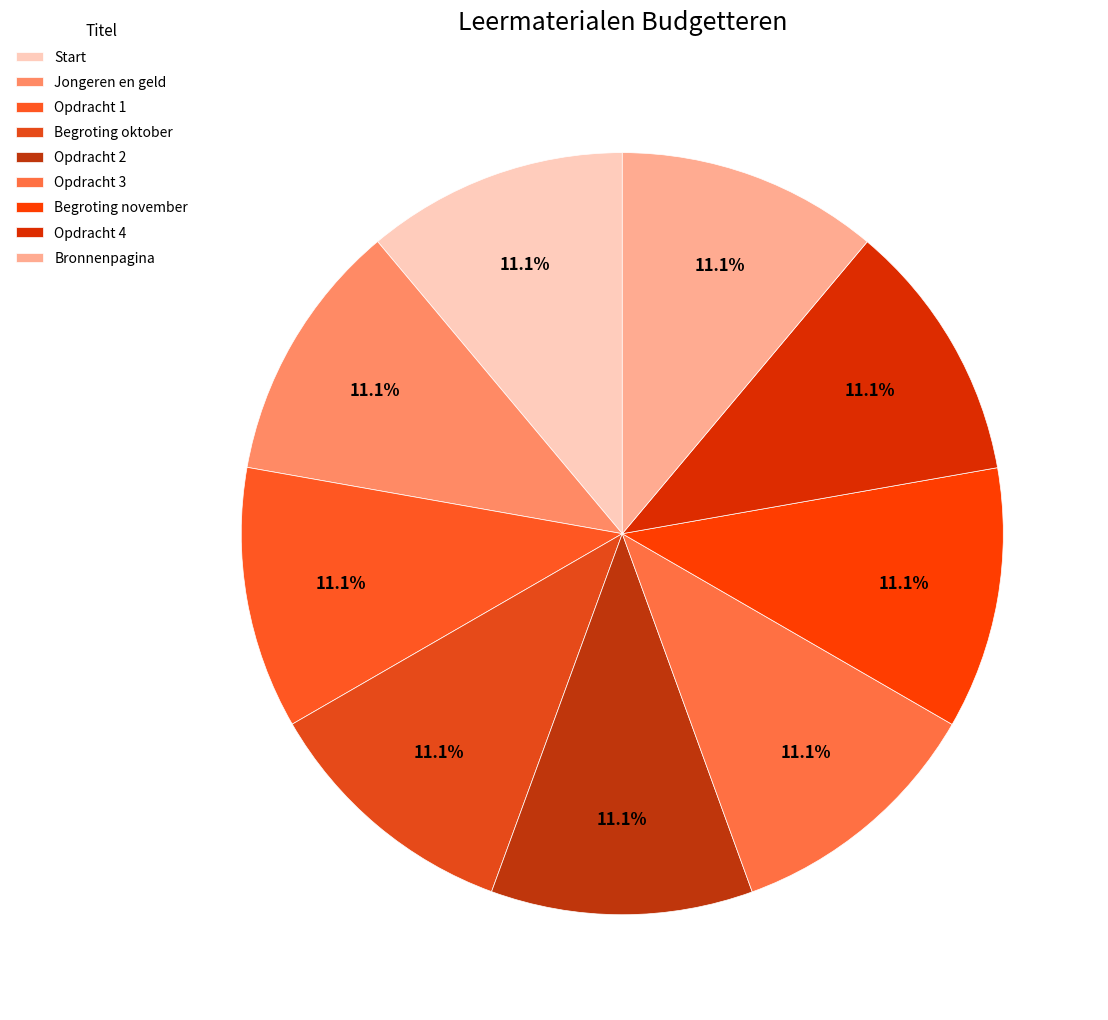

How many slices are in this pie chart?

9